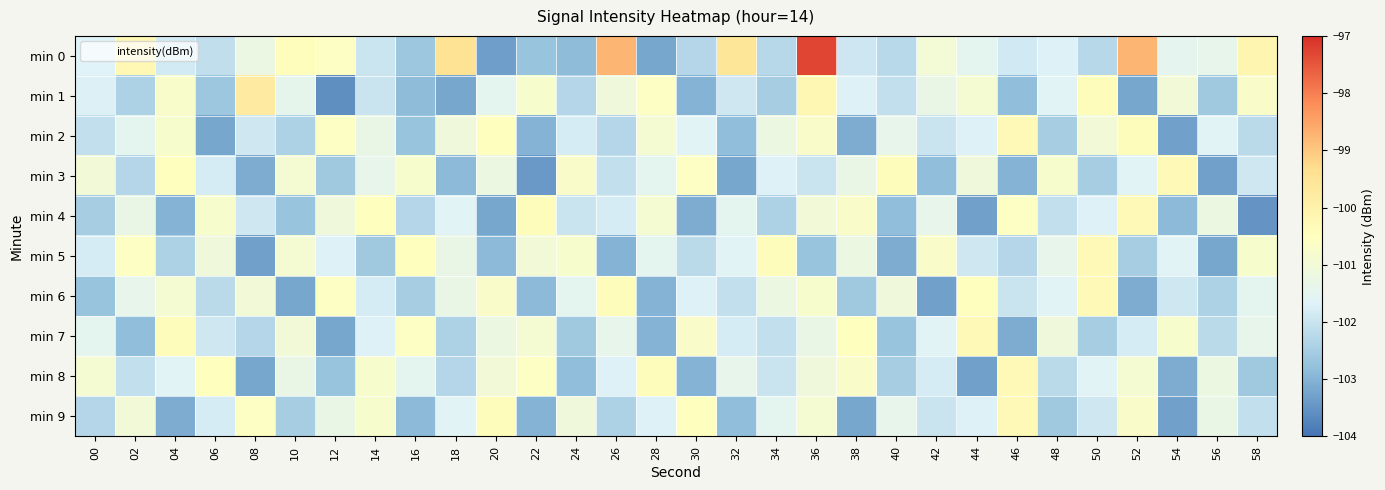

Reading left to right, extract all data points from this chart.

min 0: 00=-101.7	02=-100.2	04=-101.9	06=-102.1	08=-101.2	10=-100.4	12=-100.6	14=-101.9	16=-102.7	18=-99.5	20=-103.3	22=-102.7	24=-102.9	26=-98.7	28=-103.2	30=-102.3	32=-99.6	34=-102.3	36=-97.3	38=-101.9	40=-102.2	42=-101.0	44=-101.5	46=-101.9	48=-101.7	50=-102.3	52=-98.7	54=-101.5	56=-101.4	58=-100.2
min 1: 00=-101.7	02=-102.4	04=-100.7	06=-102.6	08=-99.8	10=-101.4	12=-103.6	14=-102.0	16=-102.9	18=-103.2	20=-101.5	22=-100.8	24=-102.3	26=-101.1	28=-100.6	30=-103.0	32=-101.9	34=-102.5	36=-100.2	38=-101.7	40=-102.1	42=-101.3	44=-100.9	46=-102.8	48=-101.6	50=-100.4	52=-103.2	54=-101.0	56=-102.6	58=-100.7
min 2: 00=-102.1	02=-101.5	04=-100.8	06=-103.2	08=-101.9	10=-102.4	12=-100.6	14=-101.3	16=-102.7	18=-101.1	20=-100.5	22=-103.0	24=-101.8	26=-102.3	28=-100.9	30=-101.6	32=-102.8	34=-101.2	36=-100.7	38=-103.1	40=-101.4	42=-102.0	44=-101.7	46=-100.3	48=-102.5	50=-101.0	52=-100.4	54=-103.3	56=-101.6	58=-102.2
min 3: 00=-101.0	02=-102.3	04=-100.5	06=-101.8	08=-103.1	10=-100.9	12=-102.6	14=-101.4	16=-100.8	18=-102.9	20=-101.2	22=-103.4	24=-100.7	26=-102.1	28=-101.5	30=-100.6	32=-103.2	34=-101.7	36=-102.0	38=-101.3	40=-100.4	42=-102.8	44=-101.1	46=-103.0	48=-100.8	50=-102.5	52=-101.6	54=-100.3	56=-103.3	58=-101.9
min 4: 00=-102.5	02=-101.3	04=-103.0	06=-100.8	08=-101.9	10=-102.7	12=-101.1	14=-100.5	16=-102.3	18=-101.6	20=-103.2	22=-100.4	24=-102.0	26=-101.8	28=-100.9	30=-103.1	32=-101.5	34=-102.4	36=-101.0	38=-100.7	40=-102.8	42=-101.4	44=-103.3	46=-100.6	48=-102.1	50=-101.7	52=-100.3	54=-102.9	56=-101.2	58=-103.5
min 5: 00=-101.8	02=-100.6	04=-102.4	06=-101.1	08=-103.3	10=-100.9	12=-101.7	14=-102.6	16=-100.5	18=-101.3	20=-102.9	22=-101.0	24=-100.8	26=-103.0	28=-101.5	30=-102.2	32=-101.6	34=-100.4	36=-102.7	38=-101.2	40=-103.1	42=-100.7	44=-101.9	46=-102.3	48=-101.4	50=-100.3	52=-102.5	54=-101.6	56=-103.2	58=-100.8
min 6: 00=-102.7	02=-101.4	04=-100.9	06=-102.2	08=-101.0	10=-103.2	12=-100.6	14=-101.8	16=-102.5	18=-101.3	20=-100.7	22=-102.9	24=-101.5	26=-100.4	28=-103.0	30=-101.7	32=-102.1	34=-101.2	36=-100.8	38=-102.6	40=-101.1	42=-103.3	44=-100.5	46=-102.0	48=-101.6	50=-100.3	52=-103.1	54=-101.9	56=-102.4	58=-101.5
min 7: 00=-101.5	02=-102.8	04=-100.4	06=-101.9	08=-102.3	10=-101.0	12=-103.2	14=-101.7	16=-100.6	18=-102.4	20=-101.2	22=-100.9	24=-102.6	26=-101.4	28=-103.0	30=-100.7	32=-101.8	34=-102.1	36=-101.3	38=-100.5	40=-102.7	42=-101.6	44=-100.3	46=-103.1	48=-101.1	50=-102.5	52=-101.8	54=-100.8	56=-102.2	58=-101.4
min 8: 00=-100.9	02=-102.1	04=-101.6	06=-100.5	08=-103.2	10=-101.3	12=-102.7	14=-100.8	16=-101.5	18=-102.3	20=-101.0	22=-100.6	24=-102.8	26=-101.7	28=-100.4	30=-103.0	32=-101.4	34=-102.0	36=-101.1	38=-100.7	40=-102.5	42=-101.8	44=-103.3	46=-100.3	48=-102.2	50=-101.6	52=-100.9	54=-103.1	56=-101.2	58=-102.6
min 9: 00=-102.3	02=-101.0	04=-103.1	06=-101.8	08=-100.6	10=-102.5	12=-101.3	14=-100.8	16=-102.9	18=-101.6	20=-100.4	22=-103.0	24=-101.1	26=-102.4	28=-101.7	30=-100.5	32=-102.8	34=-101.5	36=-100.9	38=-103.2	40=-101.4	42=-102.0	44=-101.7	46=-100.3	48=-102.6	50=-101.9	52=-100.7	54=-103.3	56=-101.3	58=-102.1